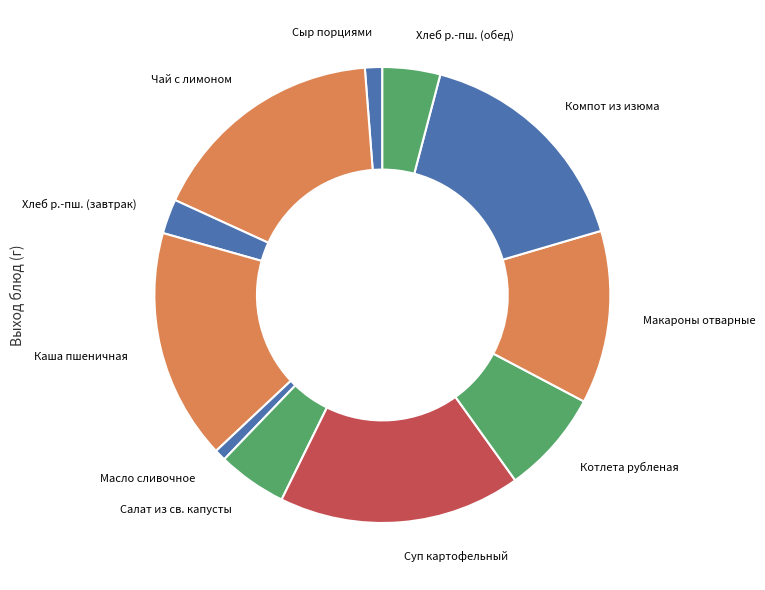

Combined, do Каша пшеничная and Салат из св. капусты account for over 50%?

No